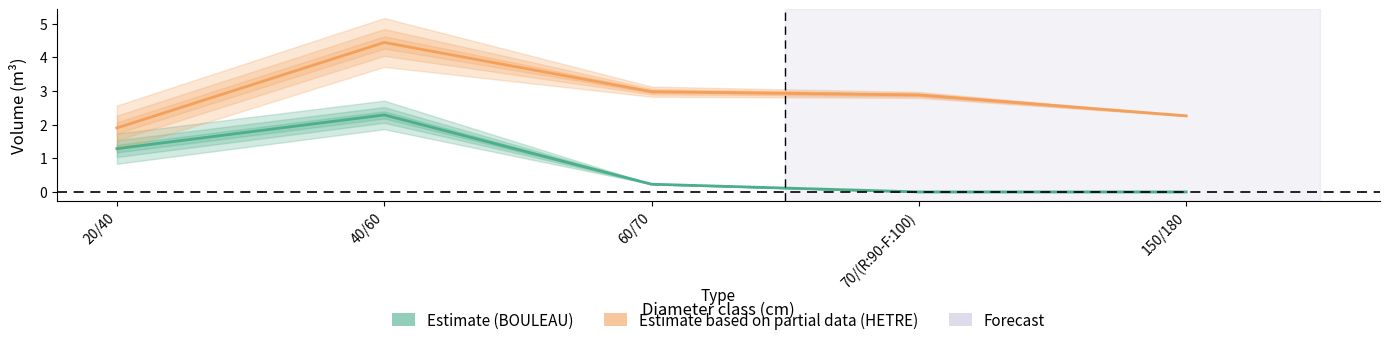

True or false: BOULEAU and HETRE cross at least once.

False